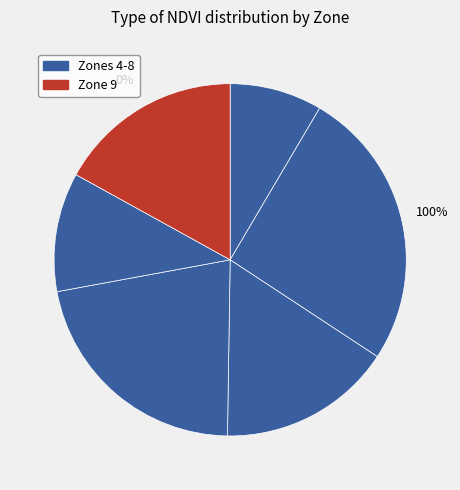

Does Zone 4 account for over 50% of the chart?

No